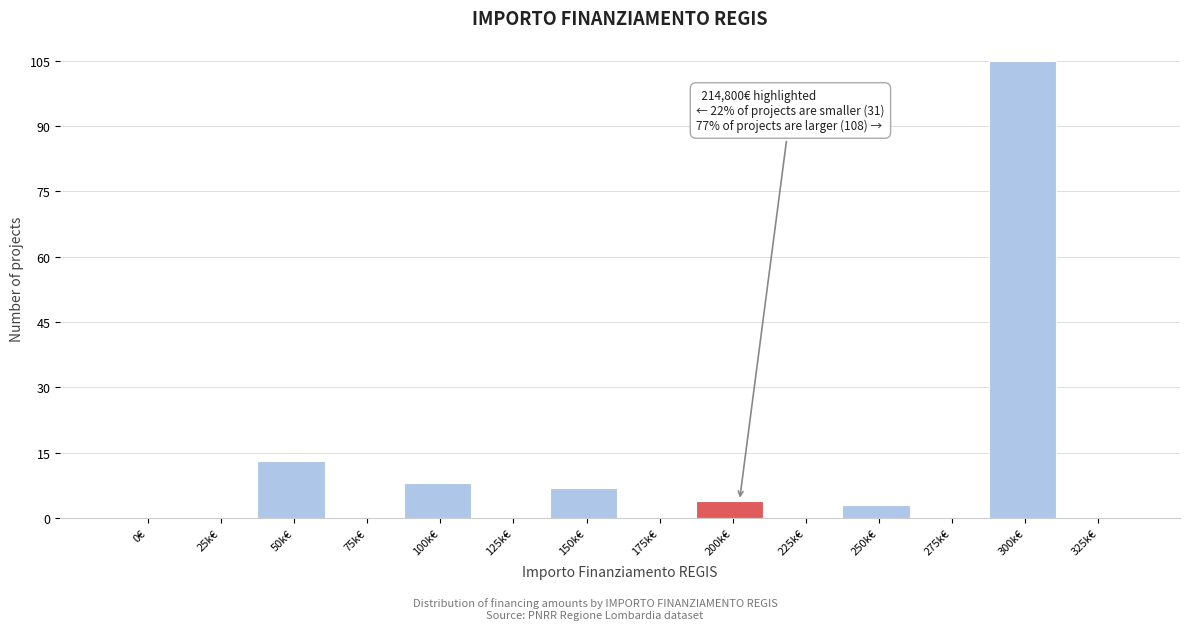

Reading right to left, list all the values displayed in this chart.

325k€=0	300k€=105	275k€=0	250k€=3	225k€=0	200k€=4	175k€=0	150k€=7	125k€=0	100k€=8	75k€=0	50k€=13	25k€=0	0€=0